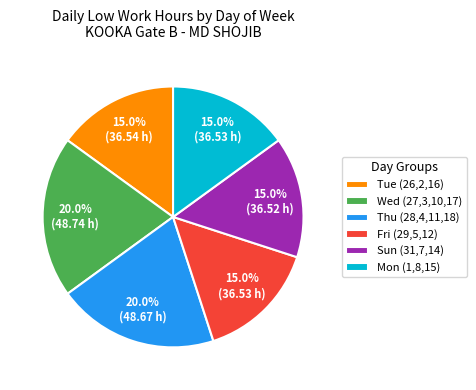

Is there any slice that represents more than half of the pie?

No